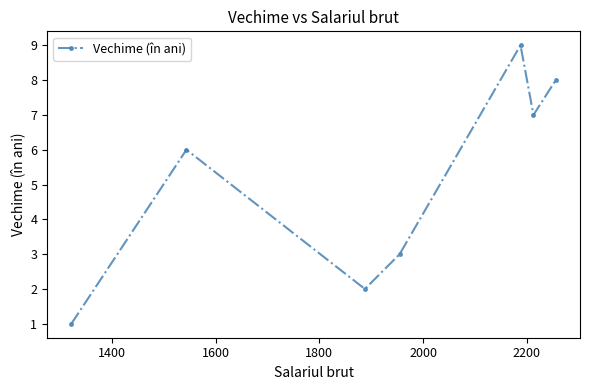

What is the minimum value shown in the chart?

1